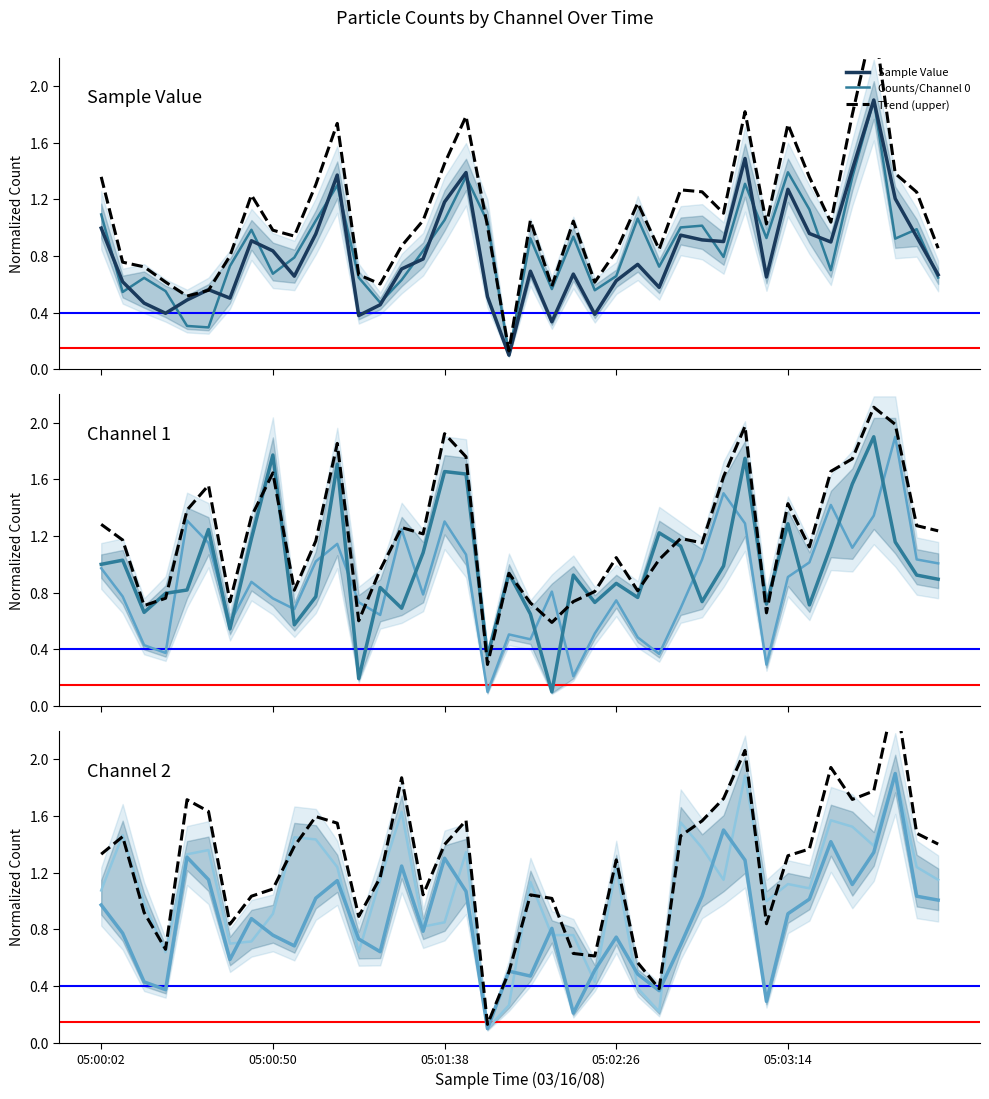

What is the difference between the highest and lowest values at 9?

0.9